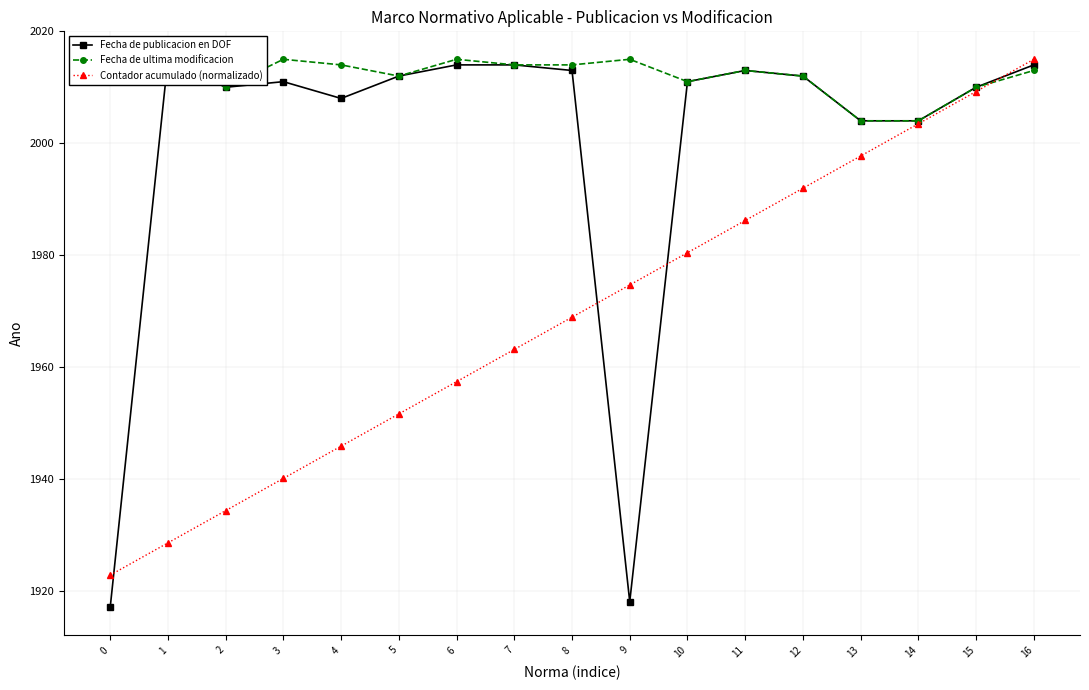

At how many categories does at least one series exceed 2009?

15